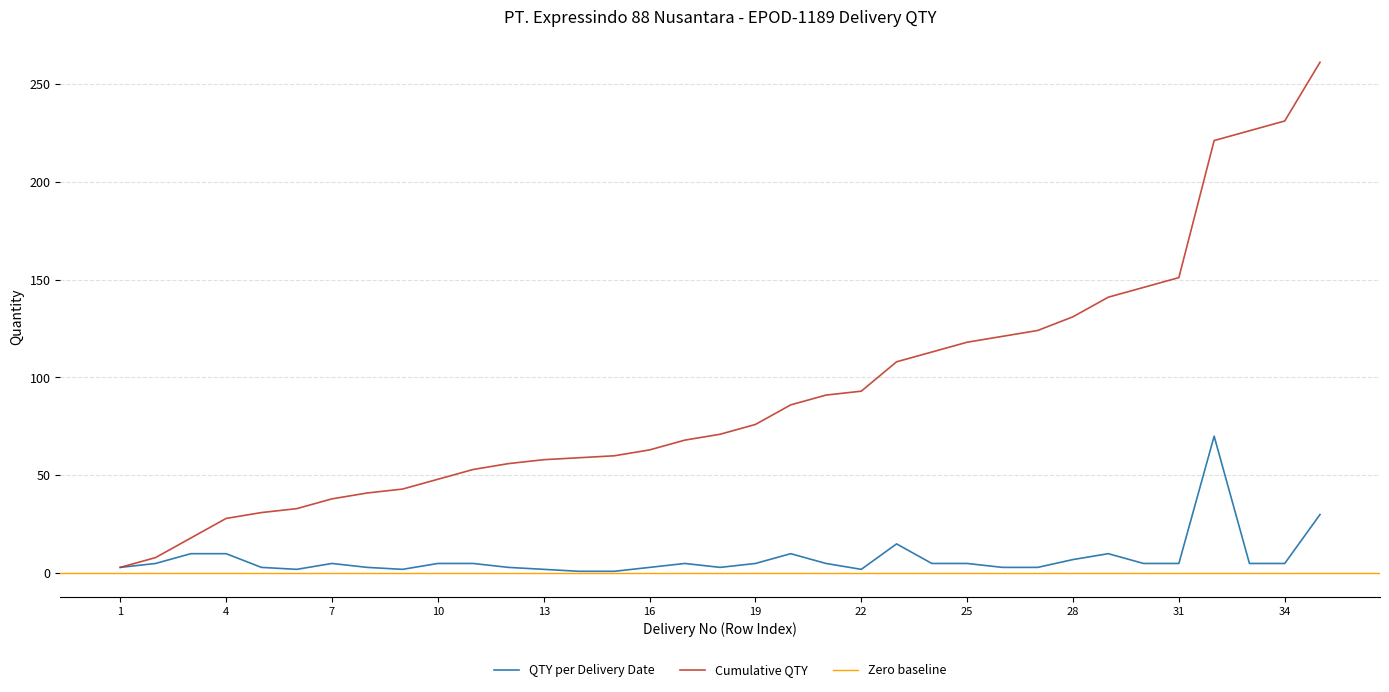

What is the spread (max minus min) of values at 16?

60